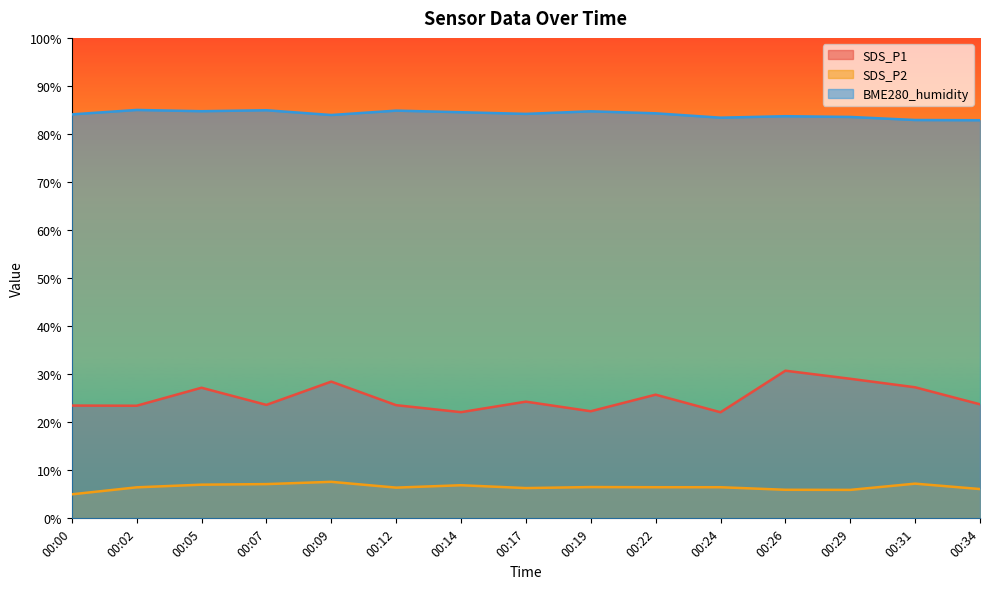

How many lines are shown in the chart?

3